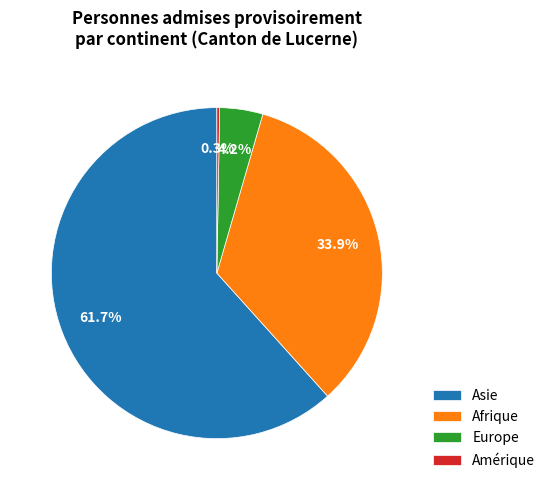

Do Europe and Asie together represent more than half of the pie?

Yes